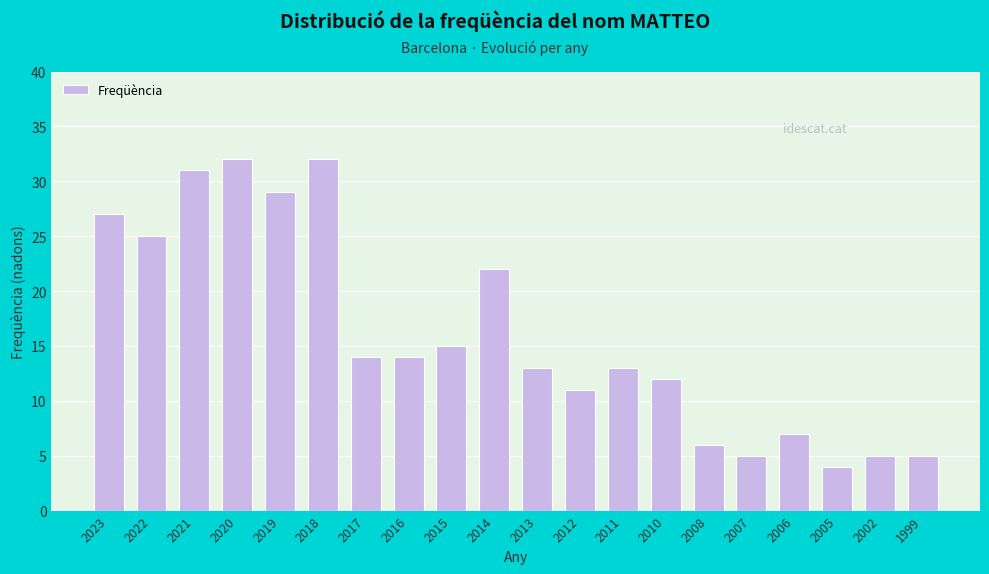

Reading left to right, what are all the values shown in this chart?

2023=27	2022=25	2021=31	2020=32	2019=29	2018=32	2017=14	2016=14	2015=15	2014=22	2013=13	2012=11	2011=13	2010=12	2008=6	2007=5	2006=7	2005=4	2002=5	1999=5